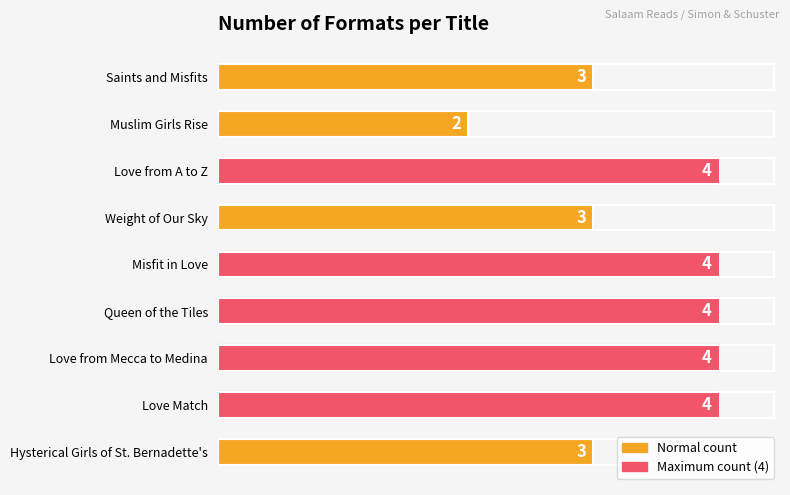

What is the greatest value displayed?

4